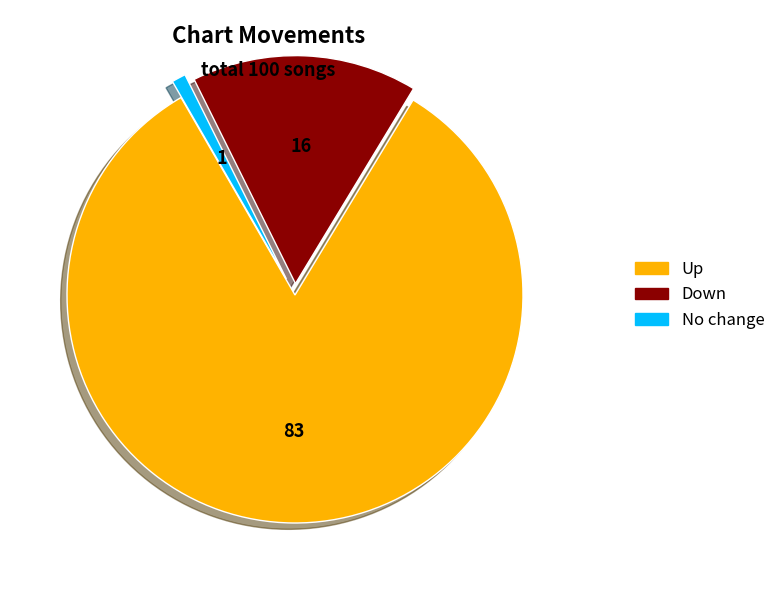

Is there a majority slice in this chart?

Yes